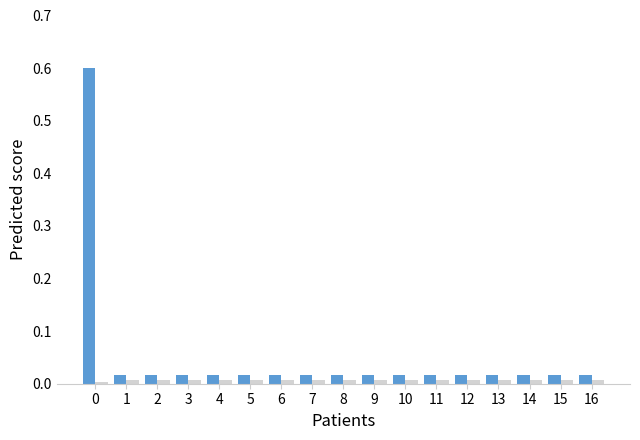

What is the greatest value displayed?

0.6